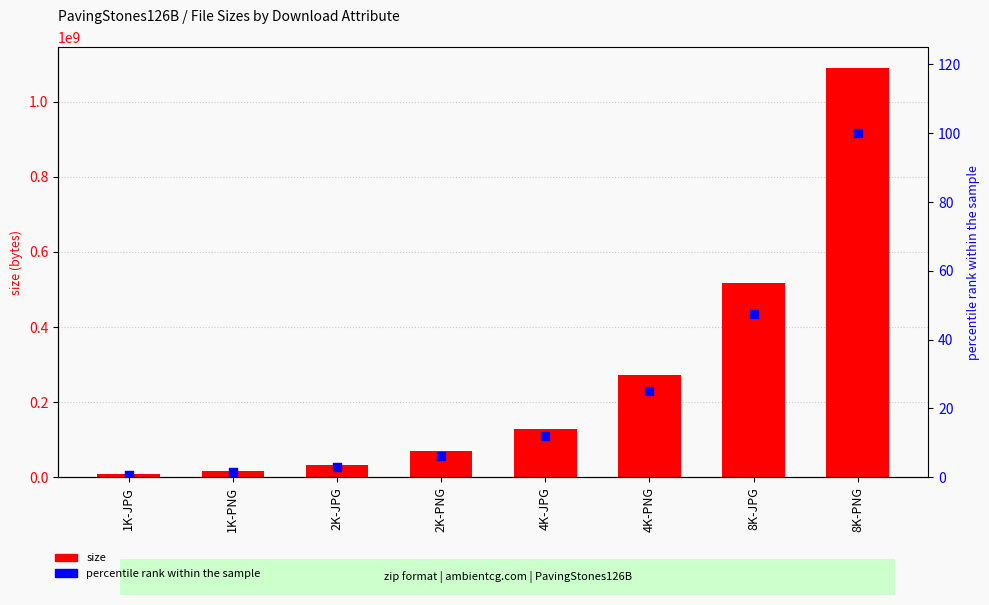

Which series reaches the maximum Y coordinate?

size